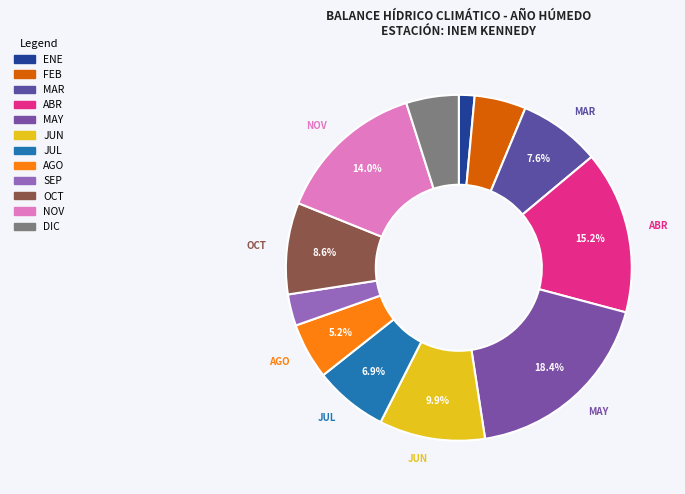

Between MAR and OCT, which is larger?

OCT